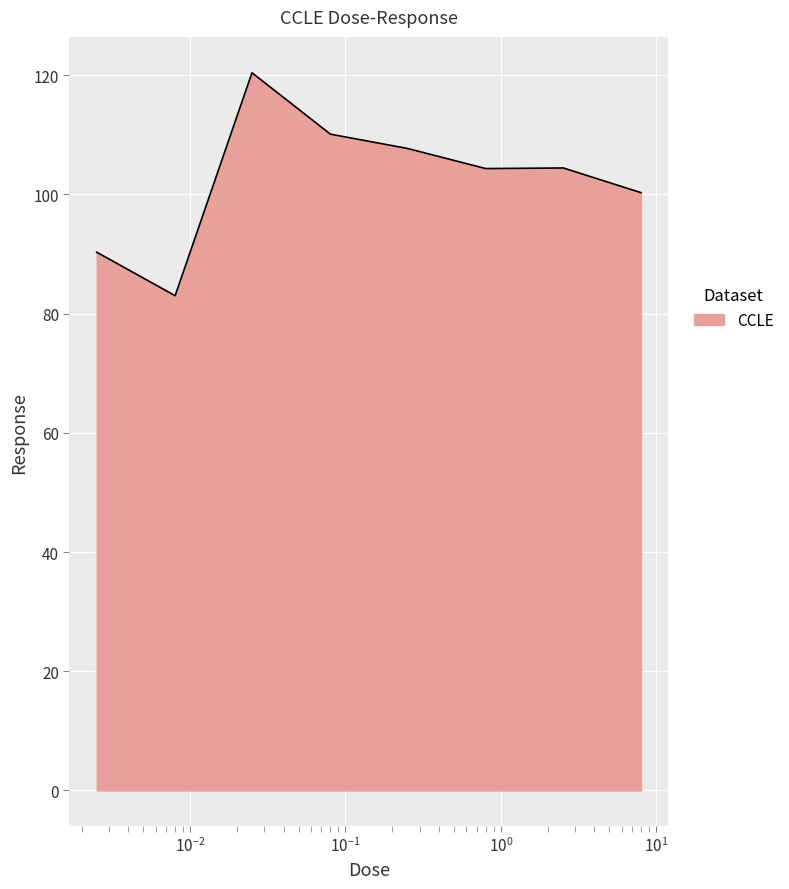

What is the minimum value shown in the chart?

83.0